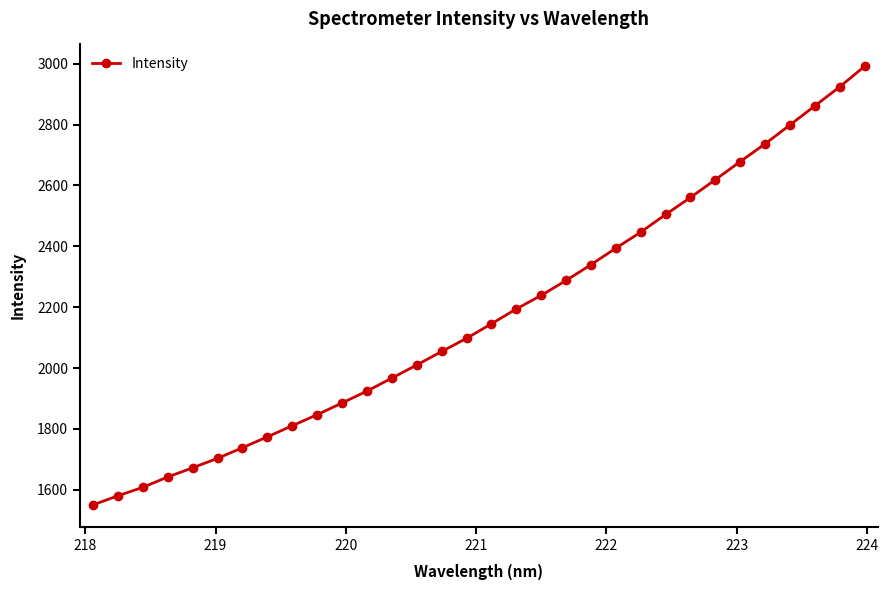

What is the average value?

2174.7